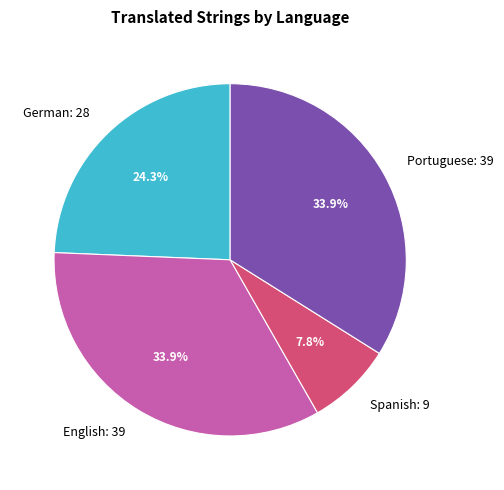

To the nearest percent, what percentage of the pie is English?

34%